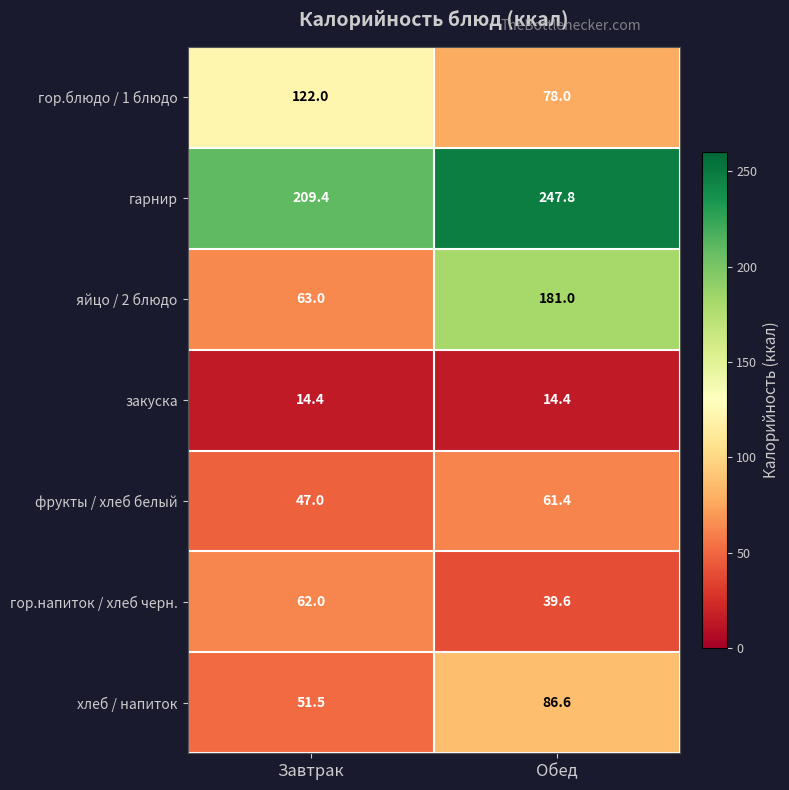

The value of фрукты / хлеб белый at Обед is 61.4. True or false?

True